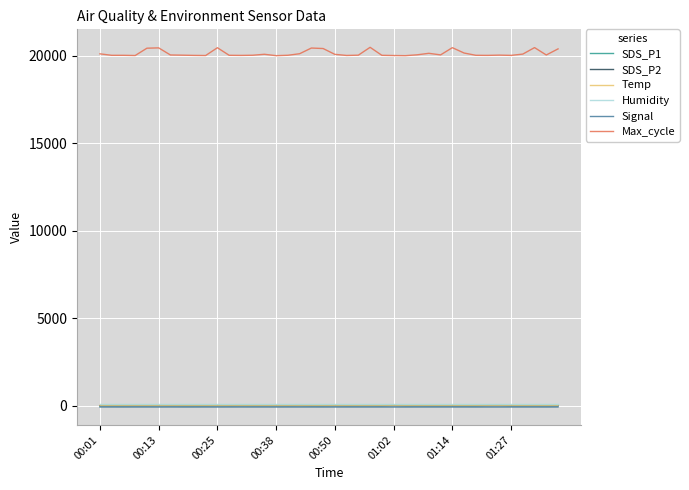

True or false: Temp and Max_cycle intersect in this chart.

False